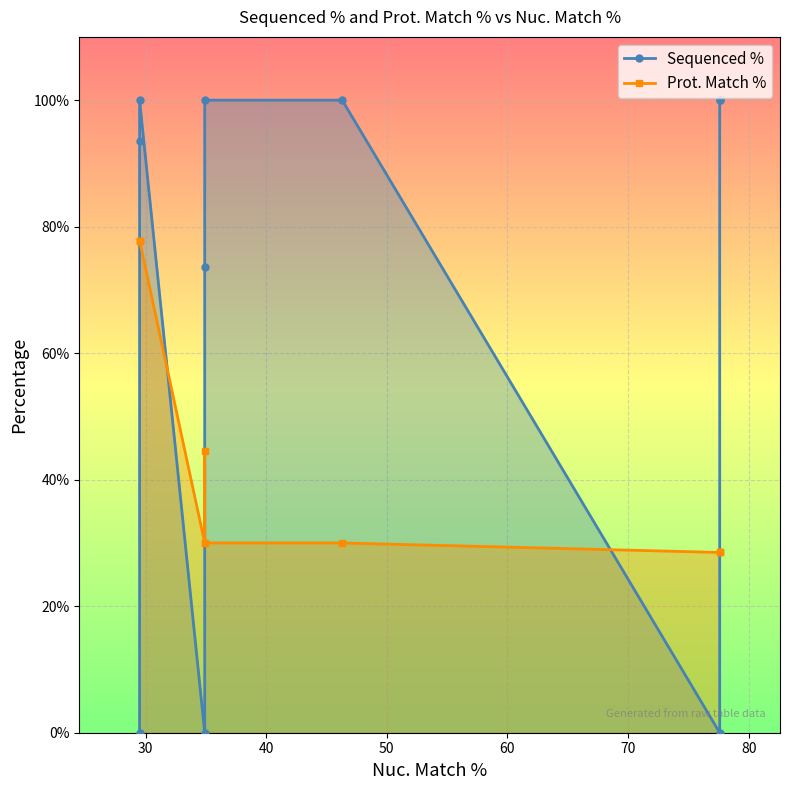

Count the number of categories in the chart.

10